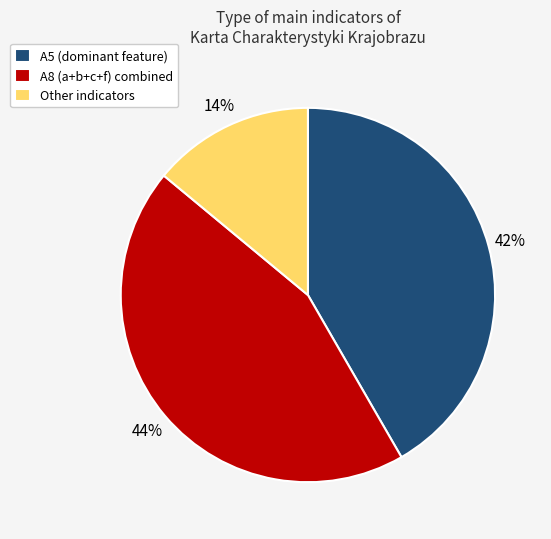

What is the smallest slice in the pie chart?

Other indicators